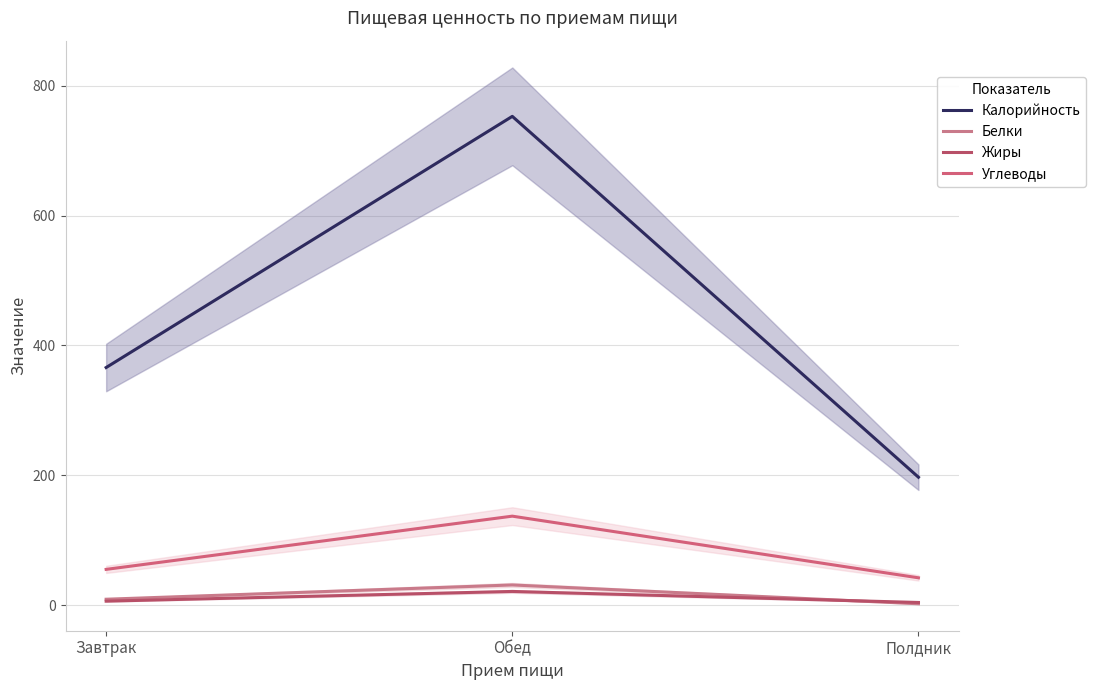

Does the chart display data point markers on the line(s)?

No